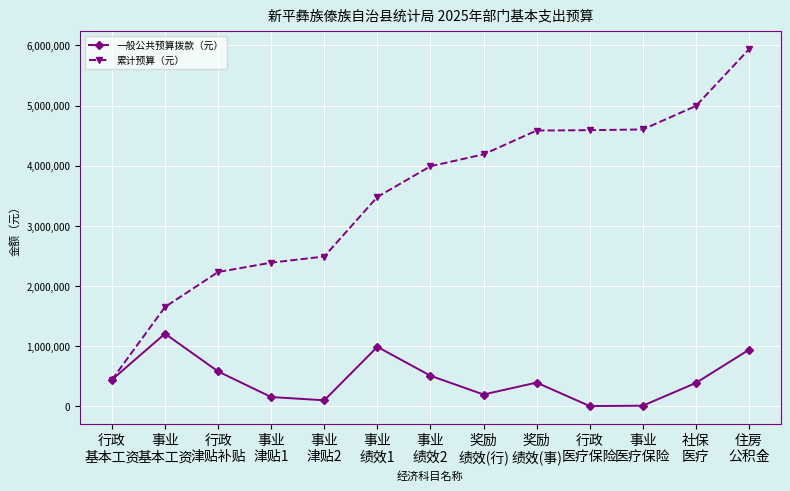

What position from the right is 事业
绩效1?

8